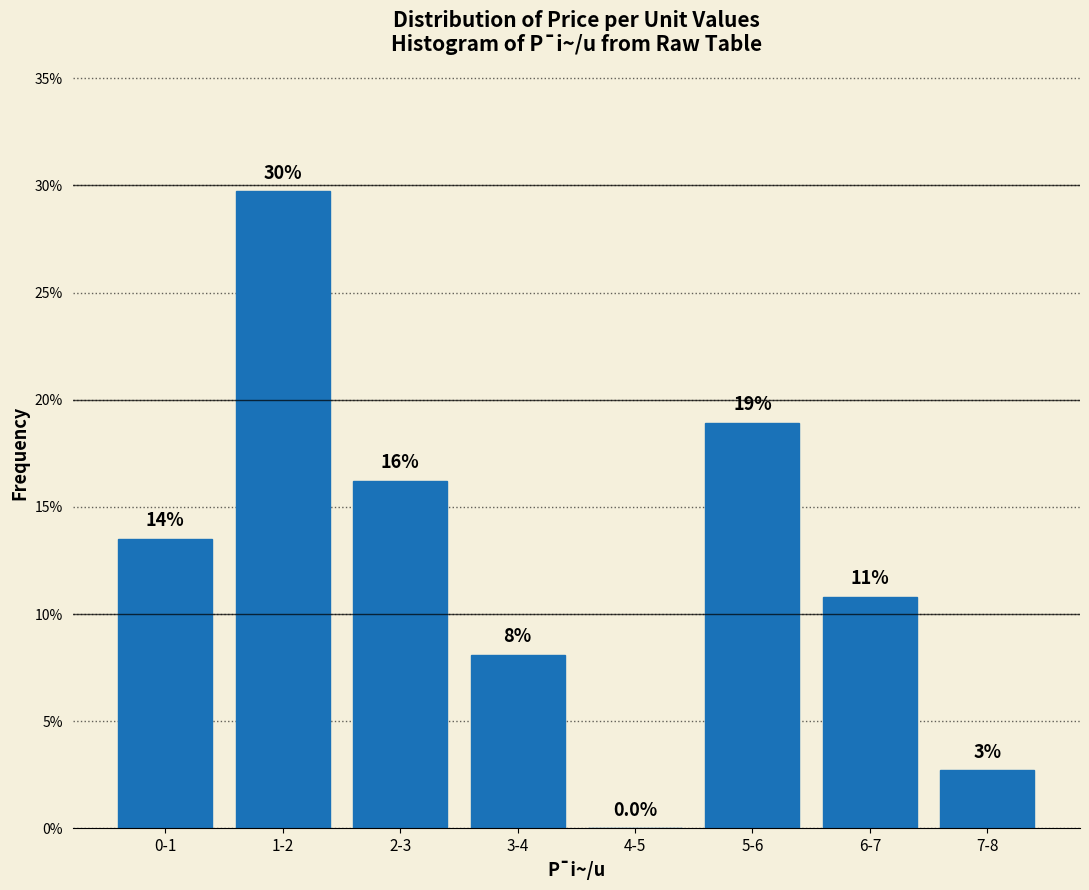

Are the bars horizontal?

No